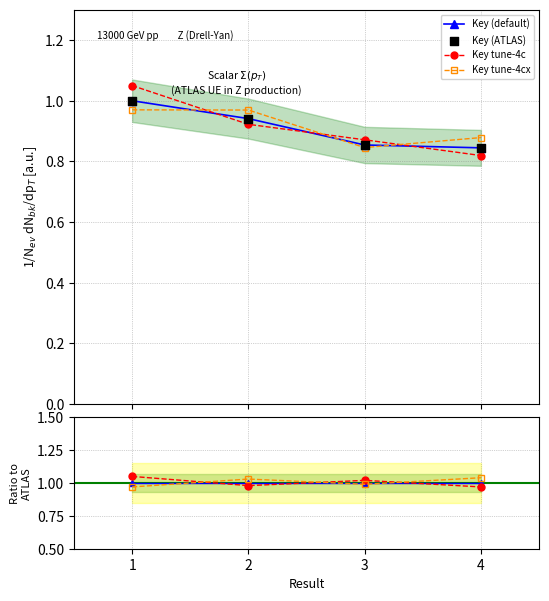

At how many categories does at least one series exceed 1?

4